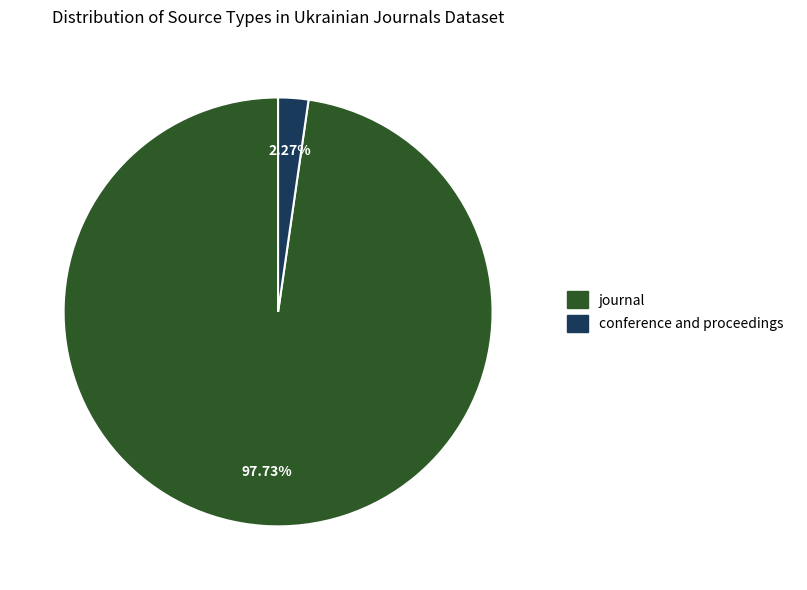

Is there any slice that represents more than half of the pie?

Yes